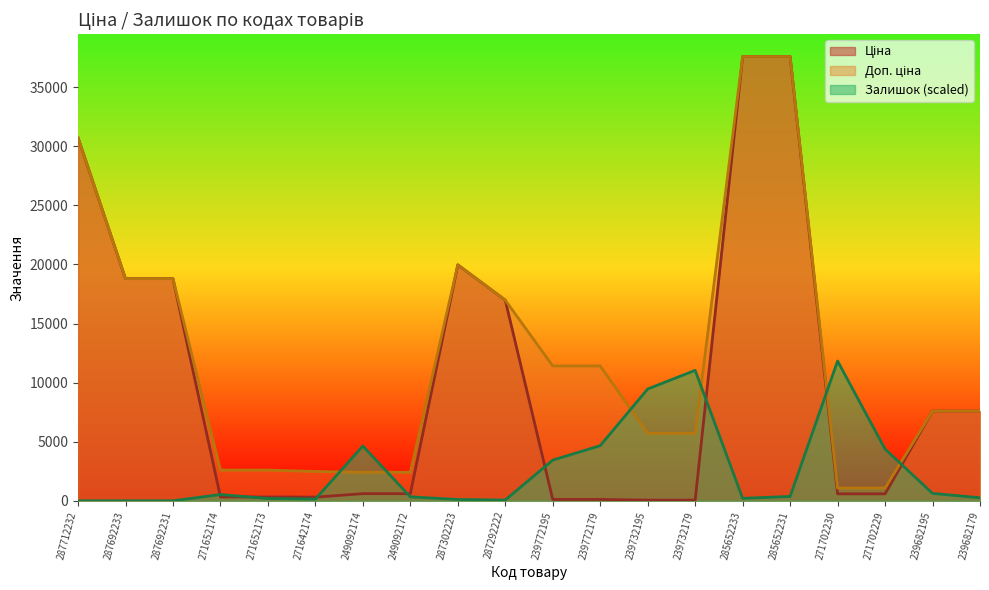

At which category is the sum across all series the highest?

285652231